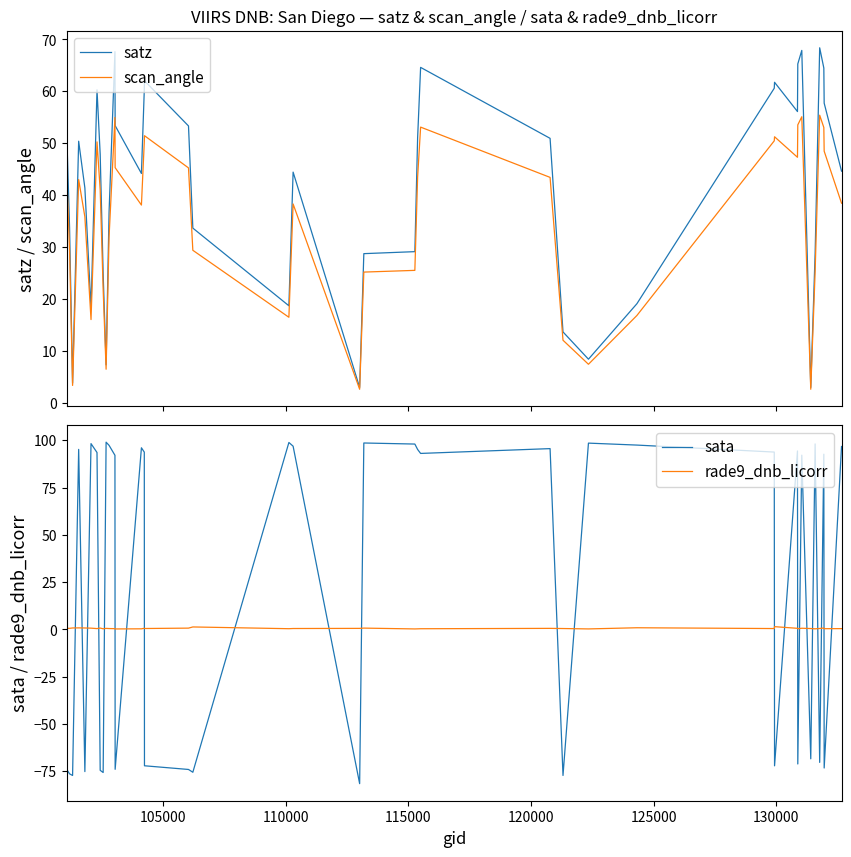

What is the maximum value shown in the chart?

99.0